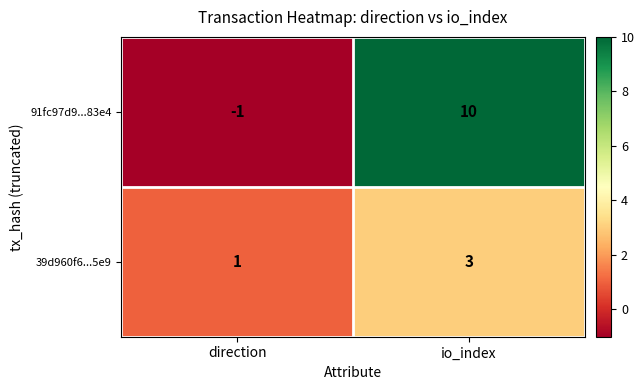

What is the sum of the 39d960f6...5e9 values at io_index and direction?

4